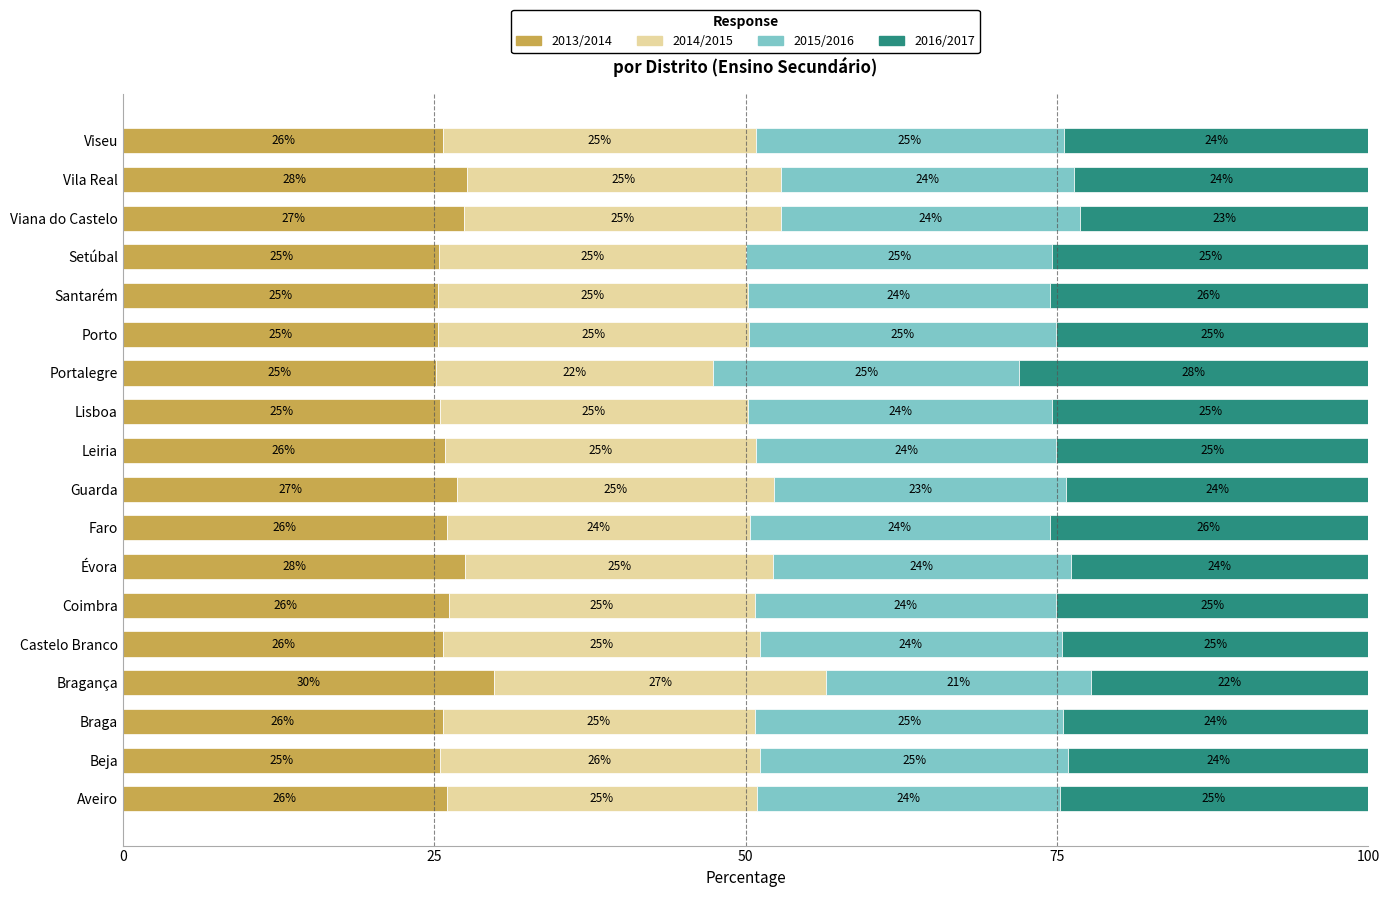

True or false: 2013/2014 has a value of 6.8 at Lisboa.

False